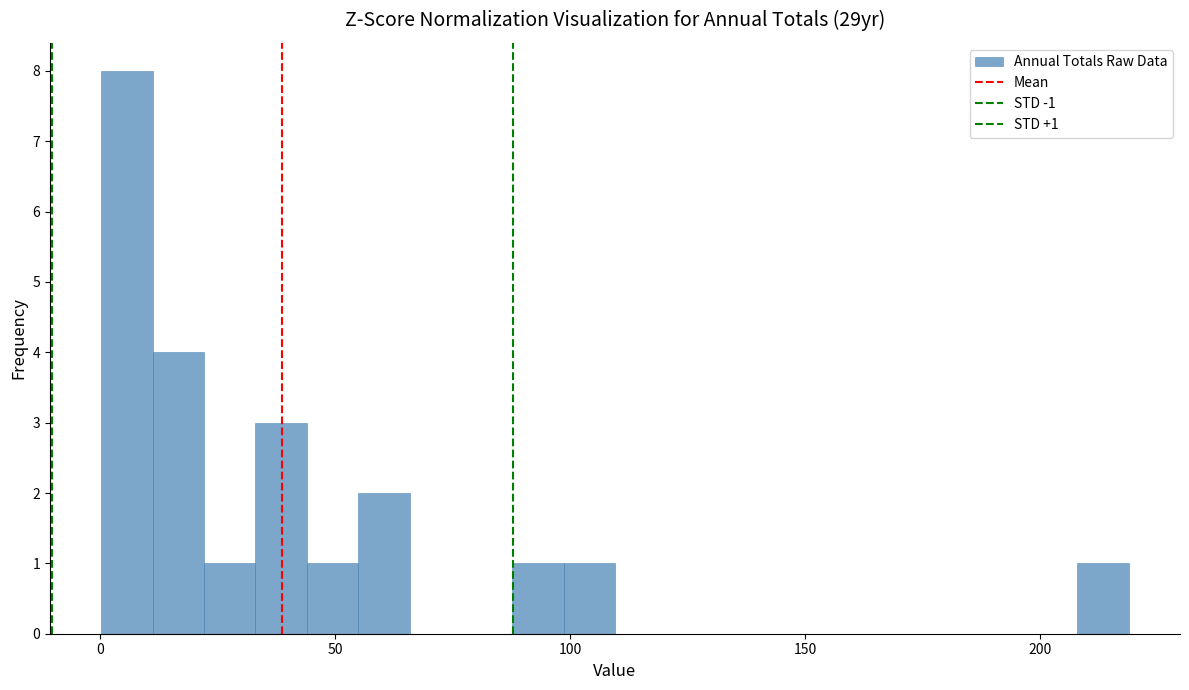

Around what value on the x-axis is the tallest bar? Give the approximate position of its centre, as read against the axis.

5